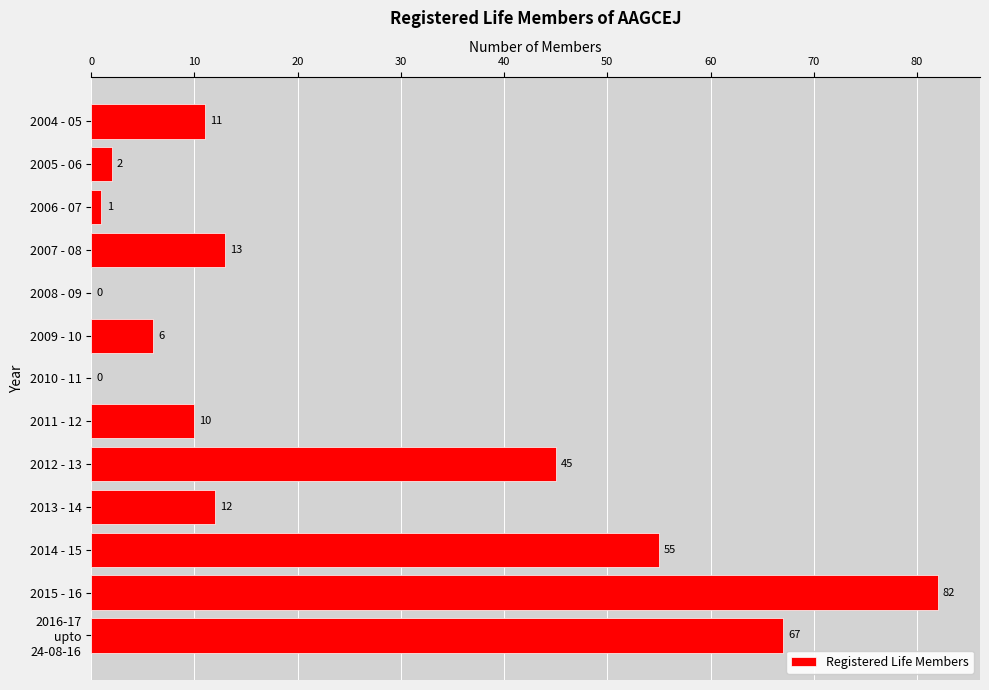

What is the change in value from 2010 - 11 to 2012 - 13?

+45